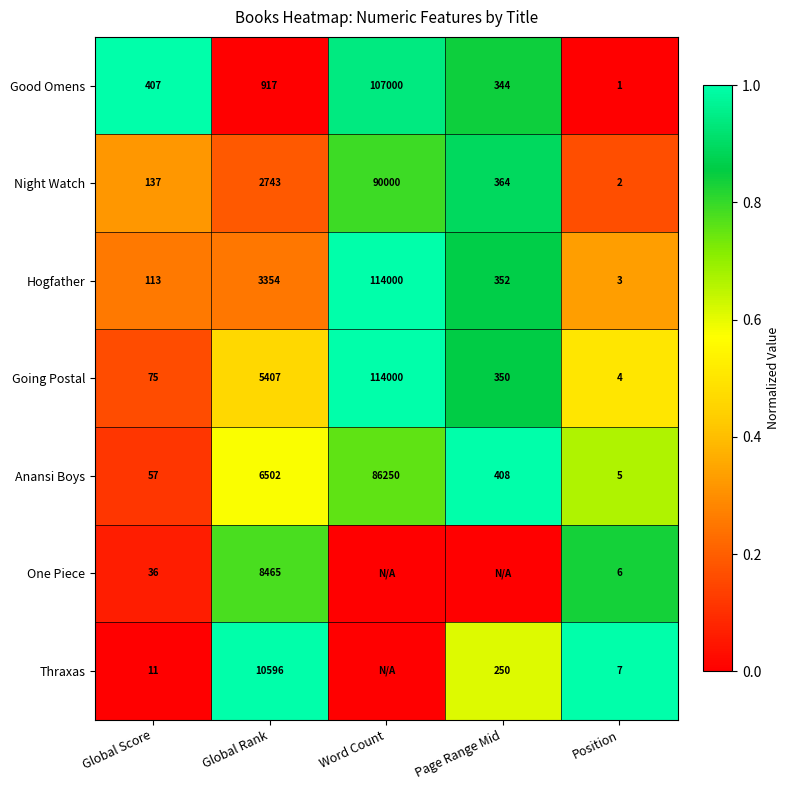

What is the difference between the maximum and minimum values in the Night Watch series?

89998